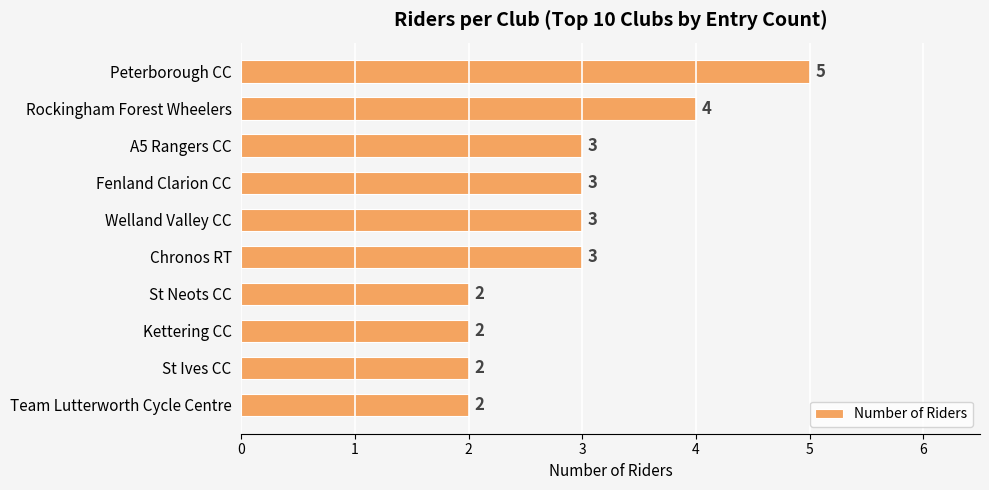

What is the difference between the maximum and minimum values?

3